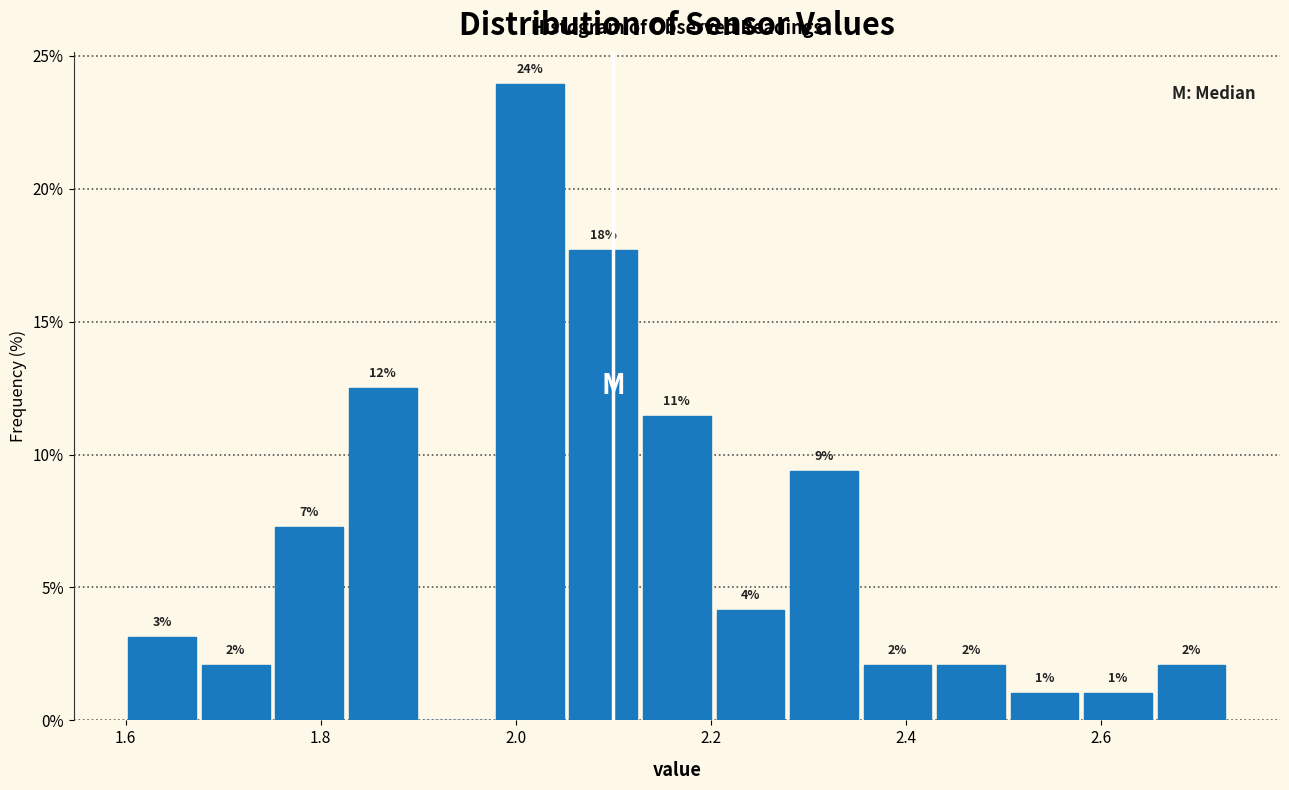

Read against the x-axis, roughly where is the centre of the tallest bar?

2.02